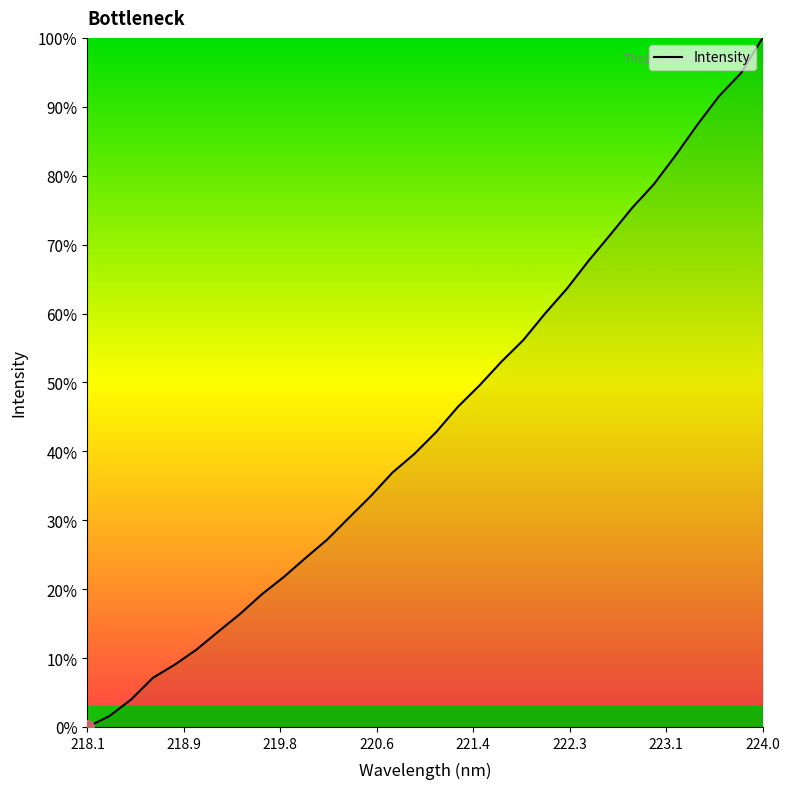

What is the greatest value displayed?

100.0